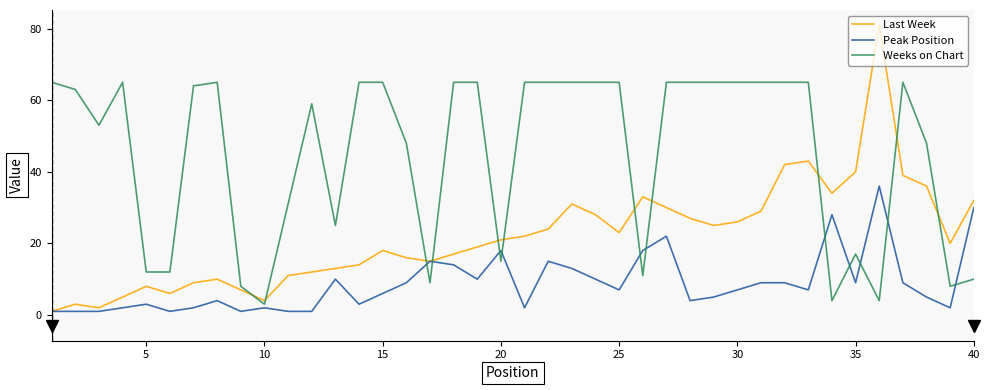

Count the number of data series in this chart.

3